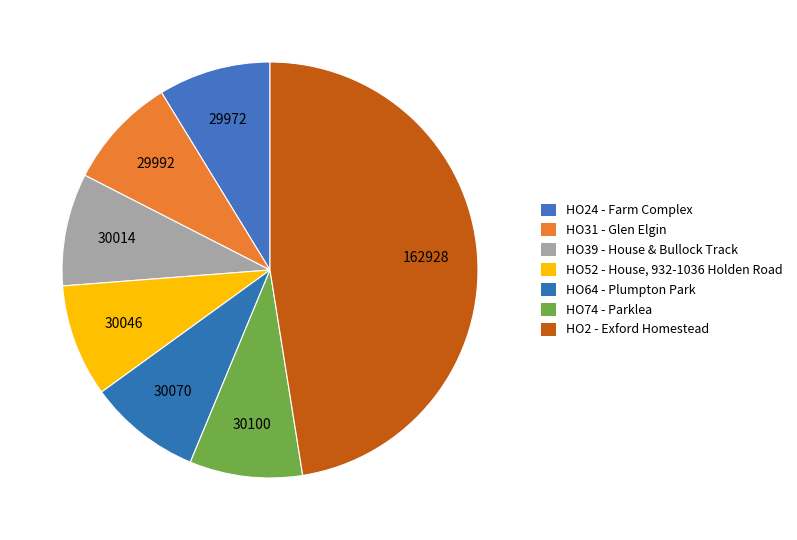

To the nearest percent, what is the difference between the largest and smallest slice percentages?

39%